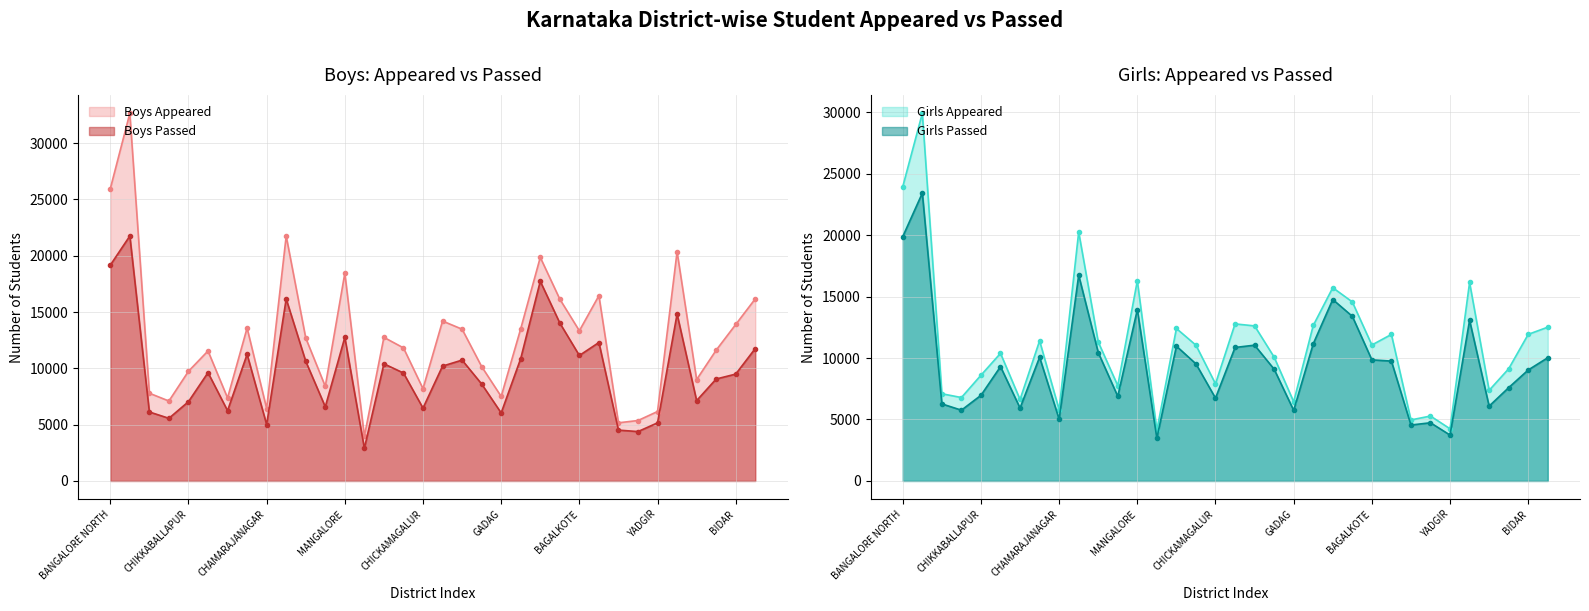

How many data points does each series have?

34